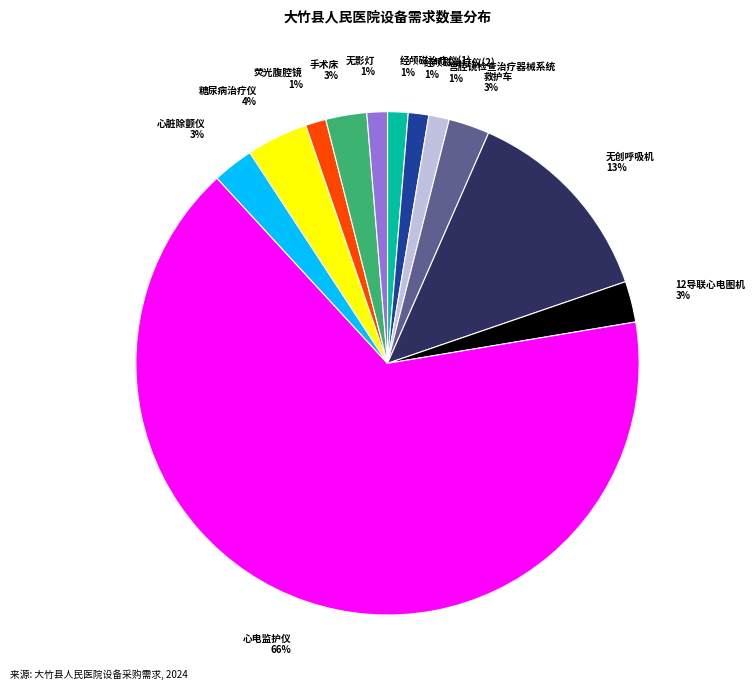

Does any single category account for the majority?

Yes